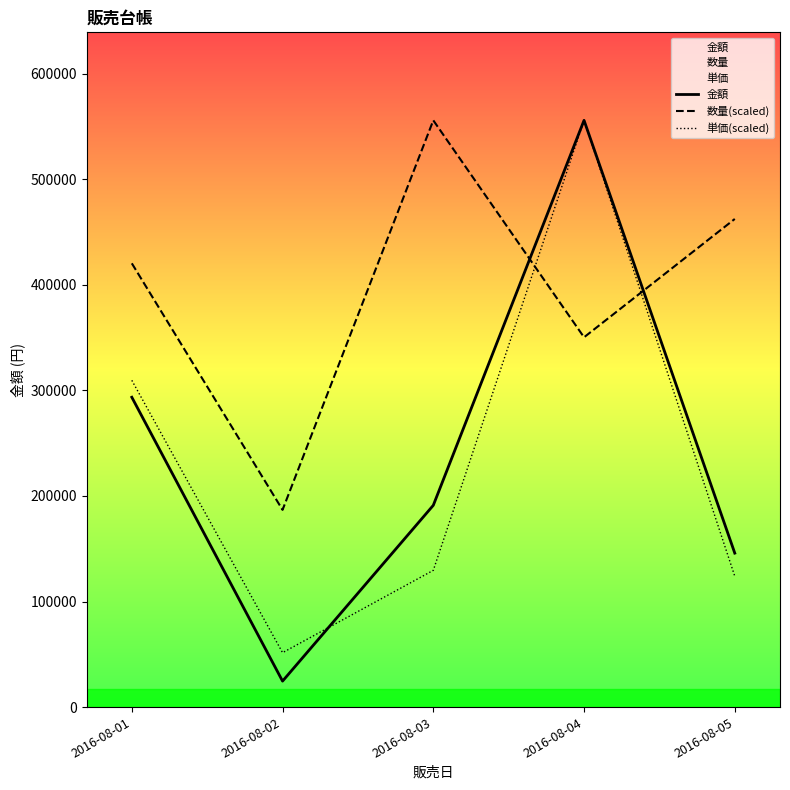

Reading left to right, extract all data points from this chart.

金額: 2016-08-01=293450.0	2016-08-02=24600.0	2016-08-03=191100.0	2016-08-04=555700.0	2016-08-05=145810.0
数量(scaled): 2016-08-01=420277.3	2016-08-02=186789.9	2016-08-03=555700.0	2016-08-04=350231.1	2016-08-05=462305.0
単価(scaled): 2016-08-01=309479.6	2016-08-02=51534.5	2016-08-03=129517.9	2016-08-04=555700.0	2016-08-05=123928.2